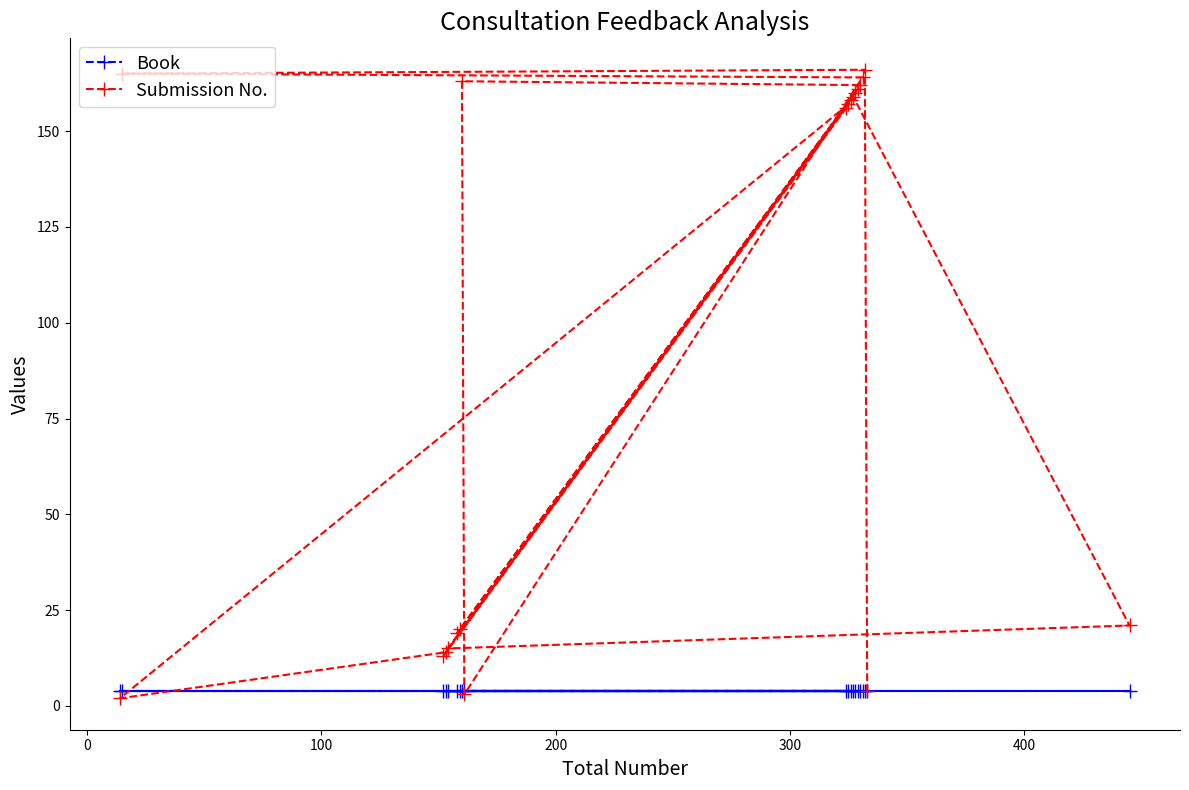

What is the highest value of the Submission No. series?

166